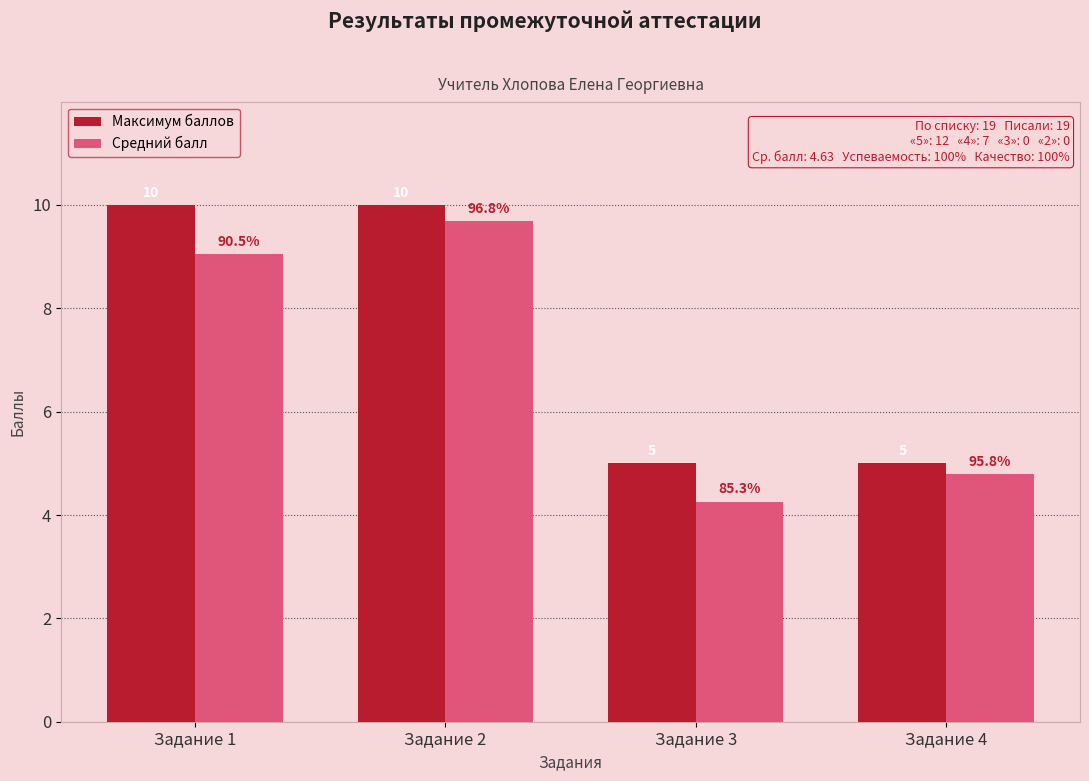

At which label does Средний балл first exceed 9?

Задание 1